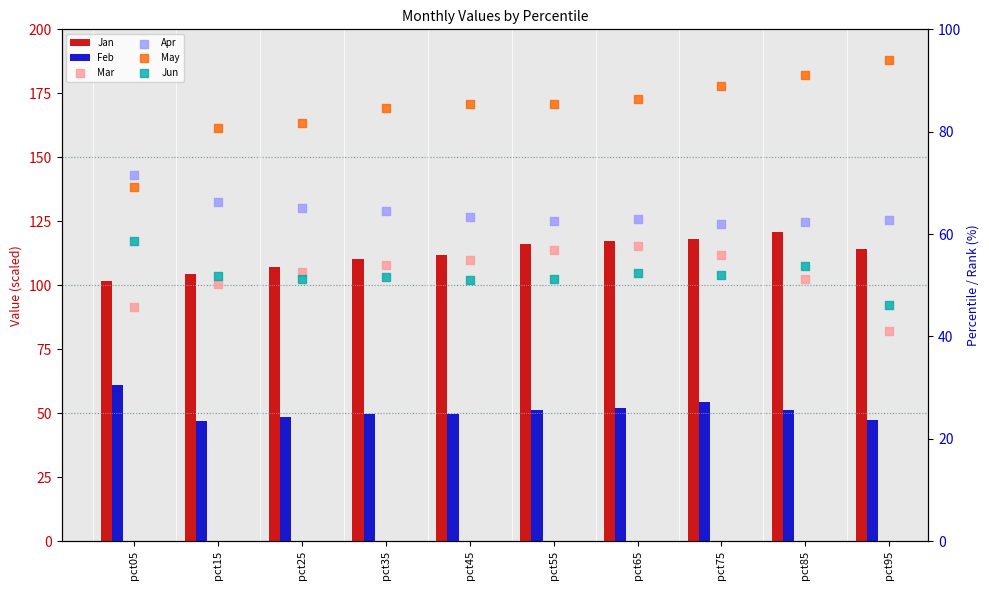

What is the total value across all series at pct85?

430.5